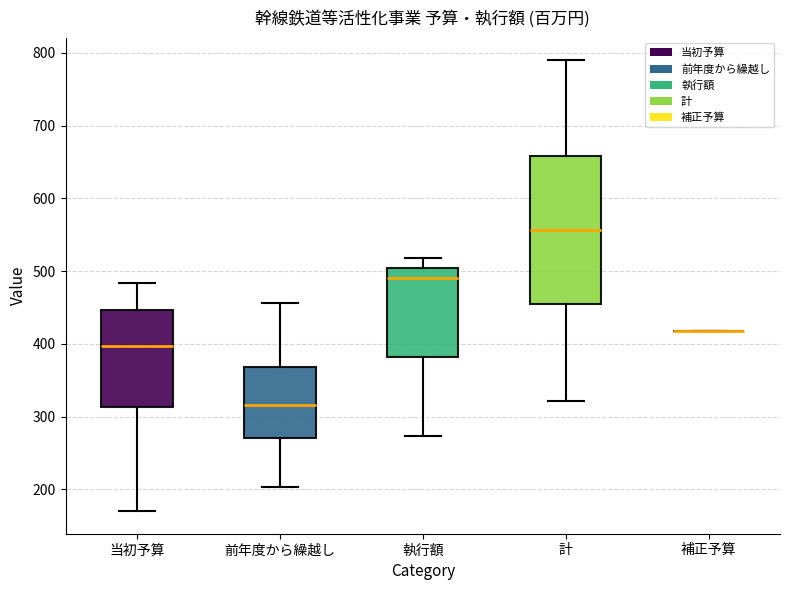

Reading left to right, transcribe this box plot: for each box, give where its median line is, the range the box spans, and where its two whiskers end, as read against the y-axis. The values are not printed on the chart, so give them approximately, as read against the axis.

当初予算: median 400, box 310 to 450, whiskers 170 to 480
前年度から繰越し: median 320, box 270 to 370, whiskers 200 to 460
執行額: median 490, box 380 to 500, whiskers 270 to 520
計: median 560, box 450 to 660, whiskers 320 to 790
補正予算: box collapsed to a line at 420, whiskers 420 to 420